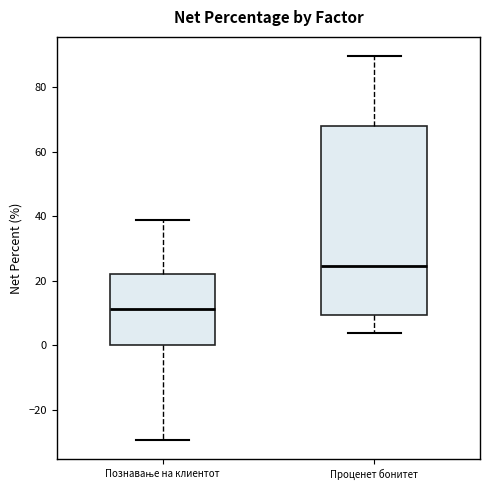

Where is the upper edge of the box for Познавање на клиентот on the y-axis? The values are not printed on the chart, so give them approximately, as read against the axis.

22